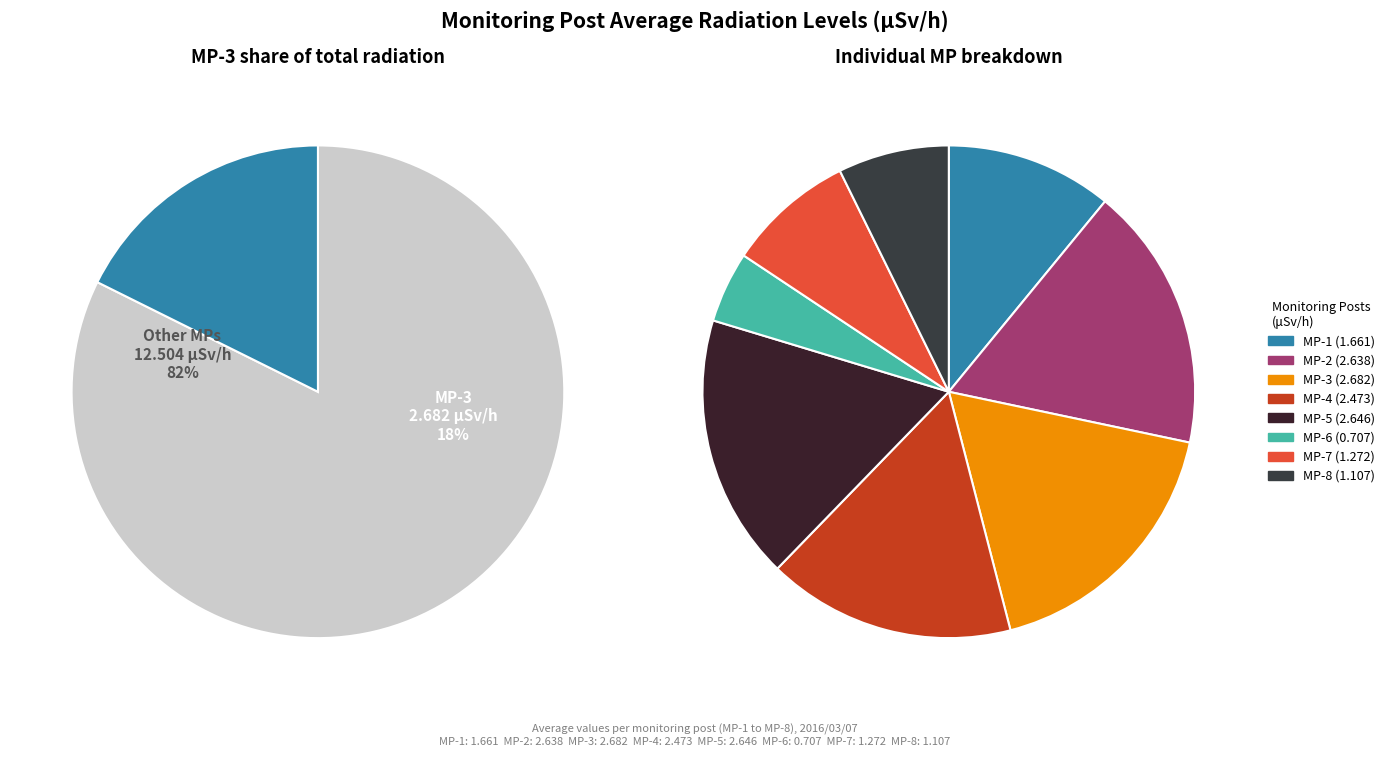

What is the total percentage of MP-1 and MP-8?

18.2%